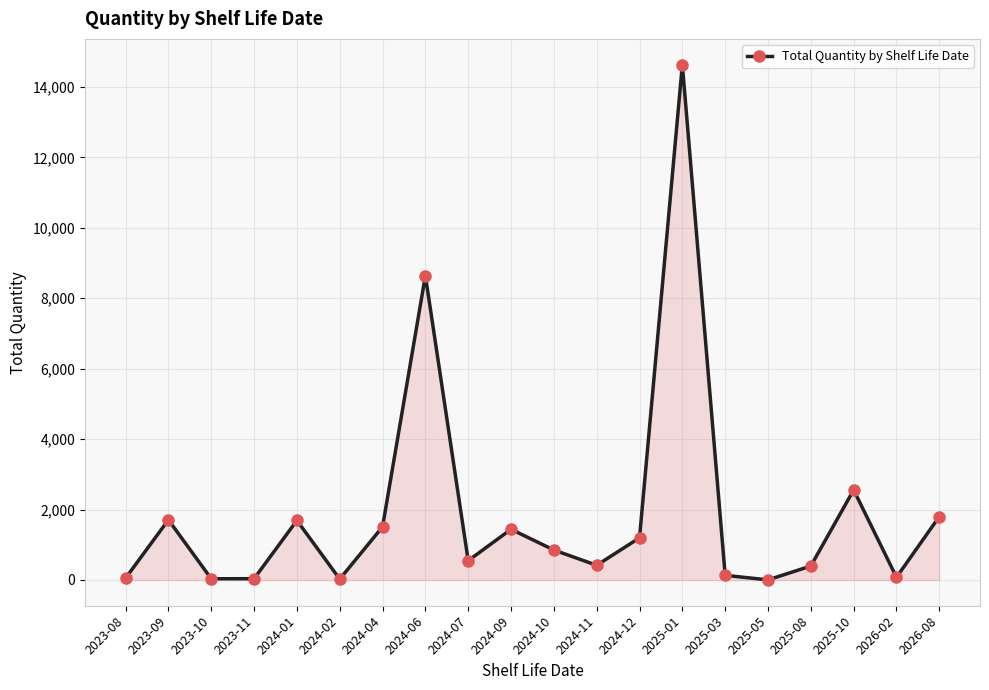

Is it true that the value at 2025-01 is 7313?

False